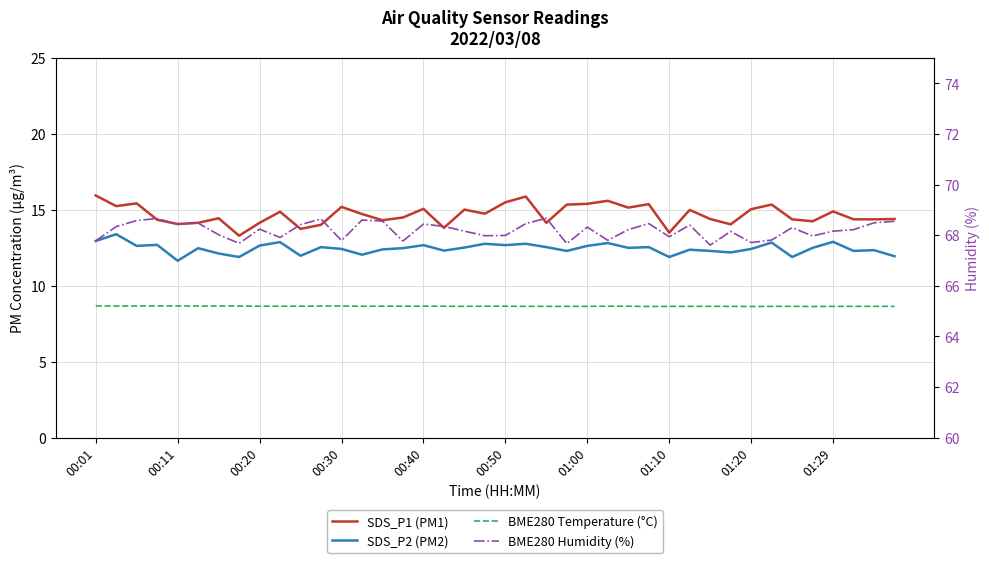

True or false: BME280 Humidity (%) has more than 0 interior local peaks.

True